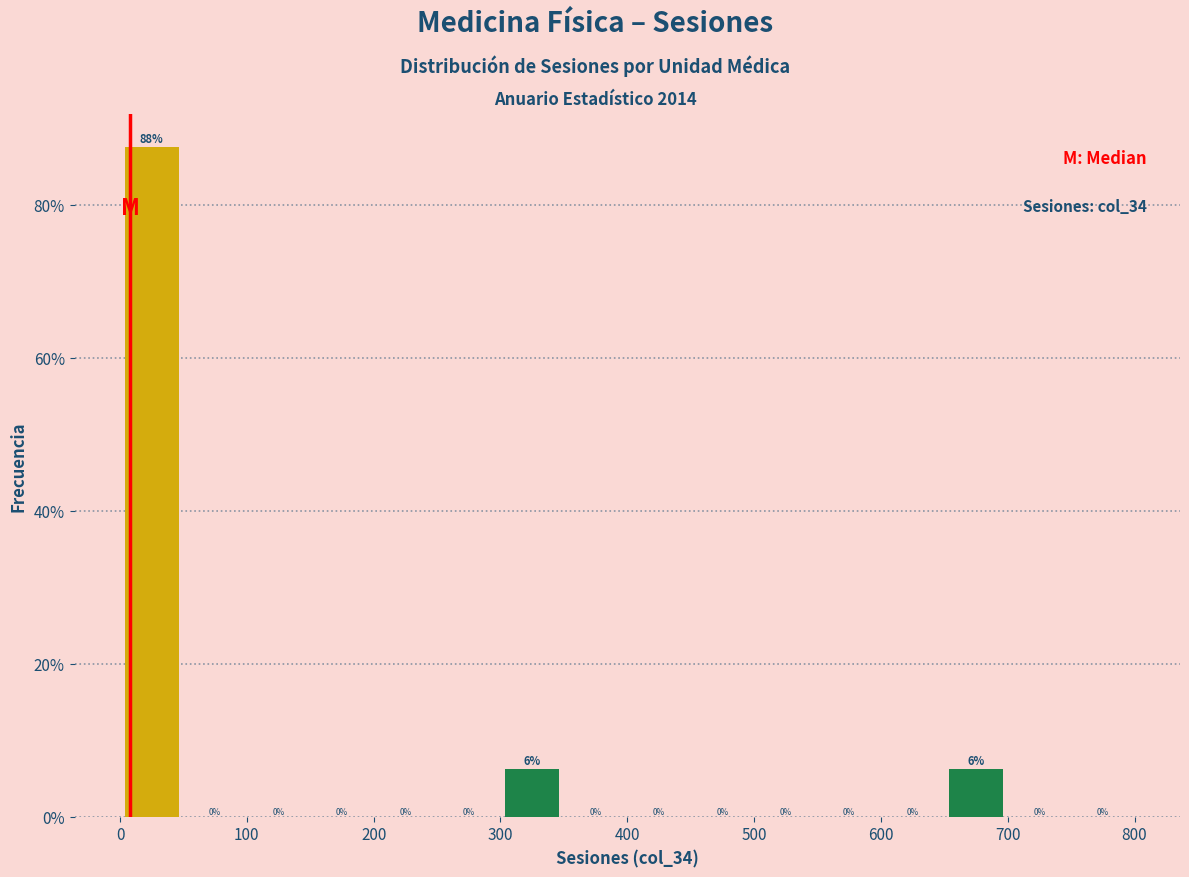

Which range on the x-axis has the tallest bar?

0 to 50